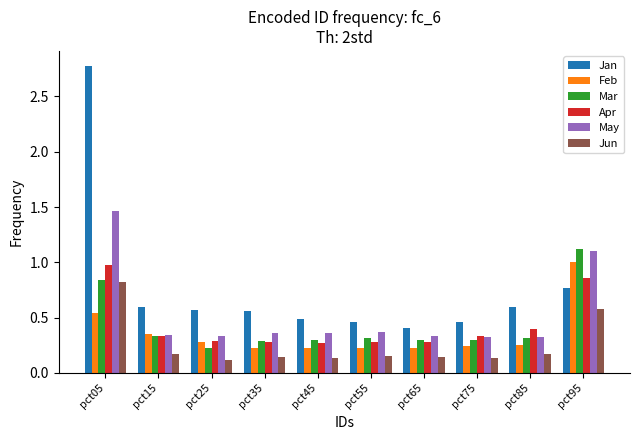

How many series are shown in this chart?

6